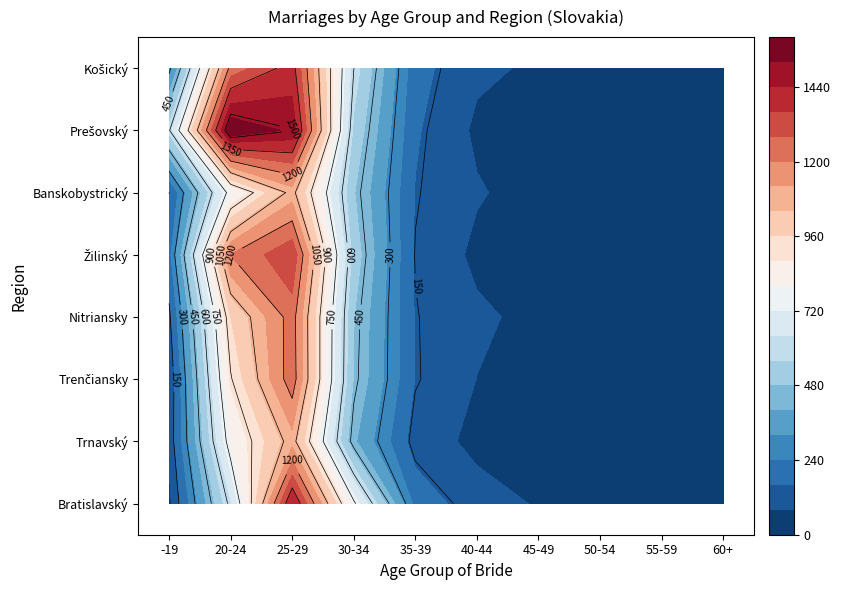

What is the average value of the Trnavský series?

270